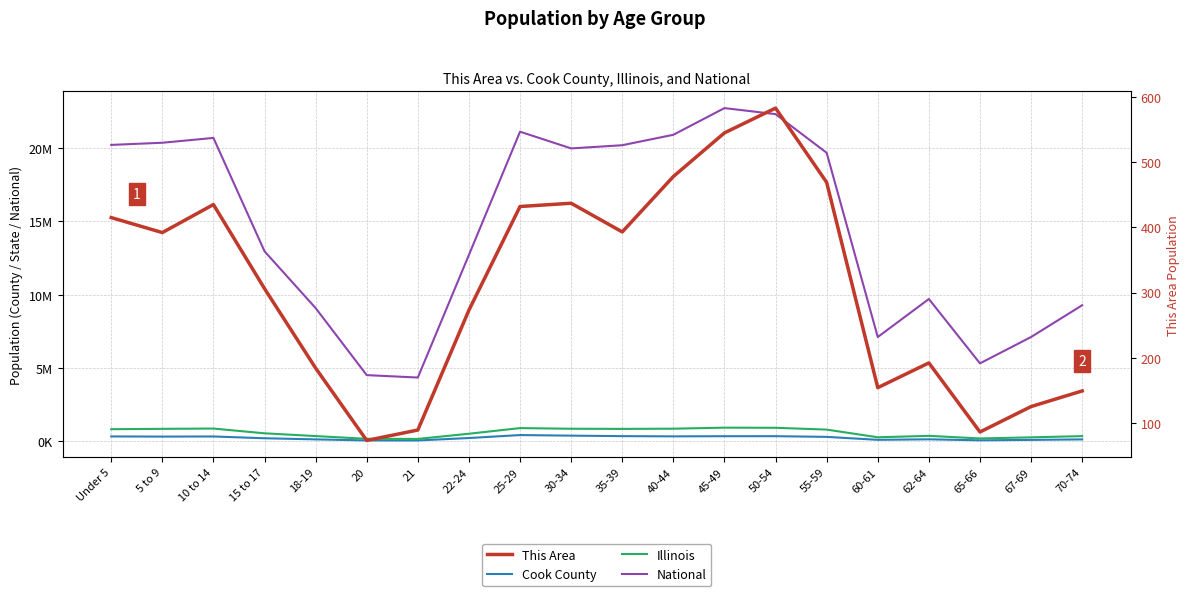

How many lines are shown in the chart?

4